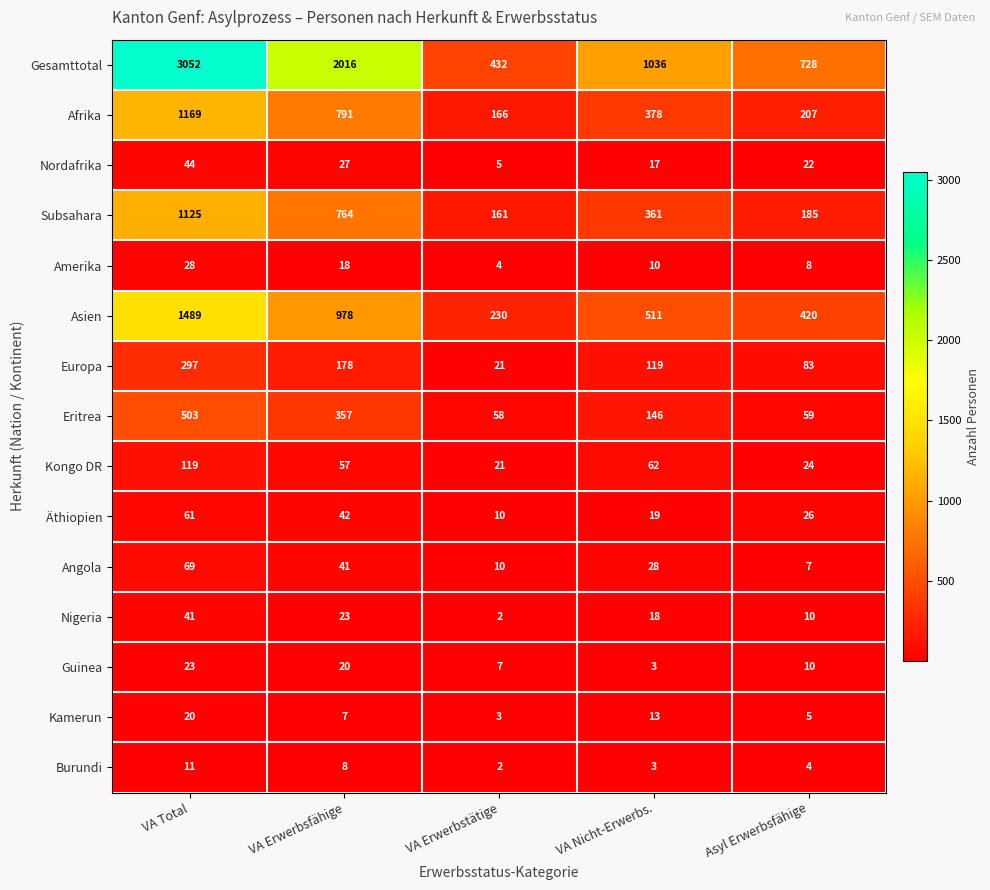

Read the Amerika value at VA Erwerbsfähige.

18